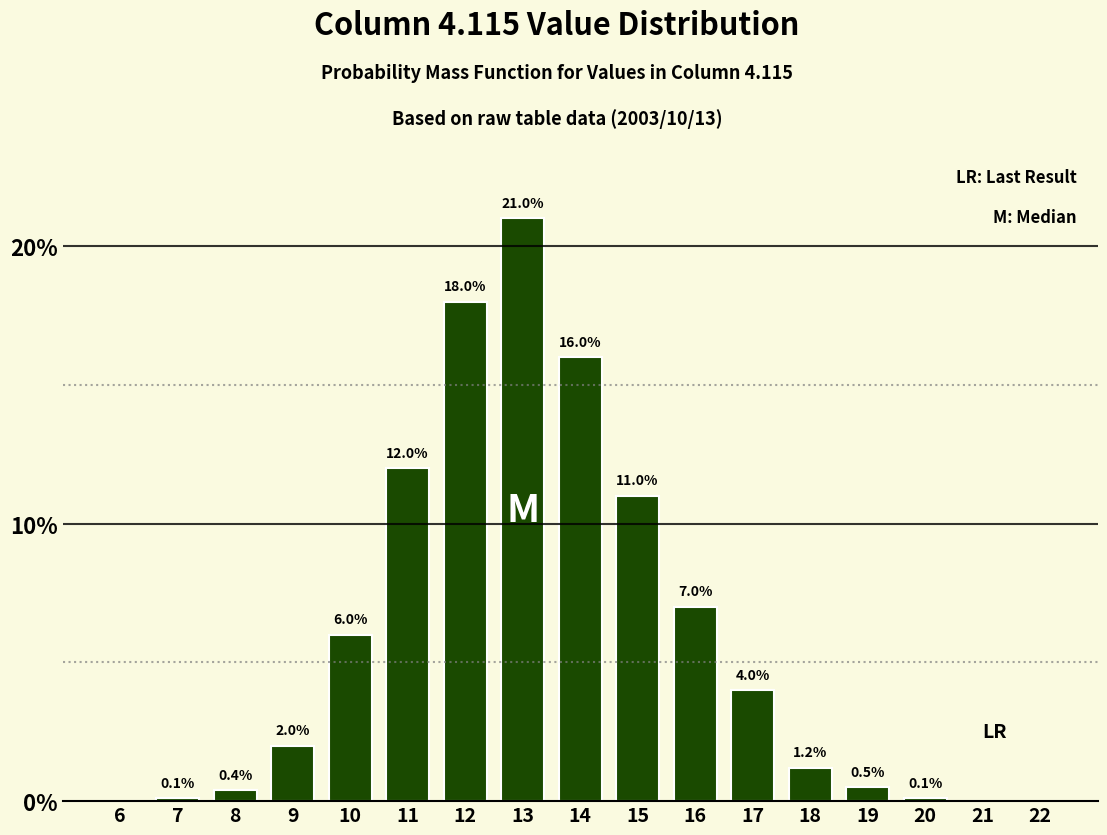

Reading left to right, list all the values displayed in this chart.

6=0.0	7=0.1	8=0.4	9=2.0	10=6.0	11=12.0	12=18.0	13=21.0	14=16.0	15=11.0	16=7.0	17=4.0	18=1.2	19=0.5	20=0.1	21=0.0	22=0.0